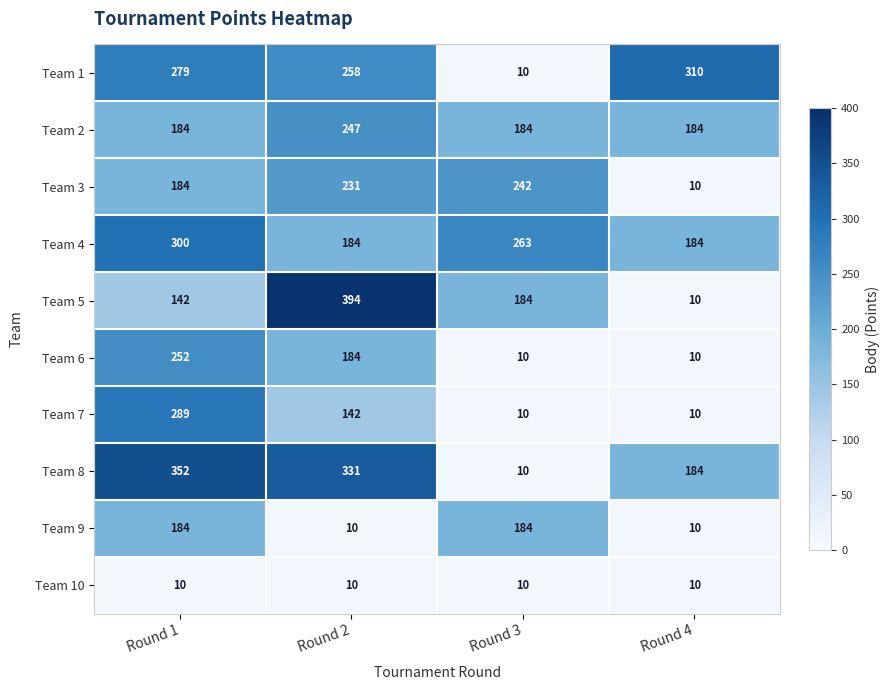

Rank the series by their maximum value, from lowest to highest.

Team 10, Team 9, Team 3, Team 2, Team 6, Team 7, Team 4, Team 1, Team 8, Team 5